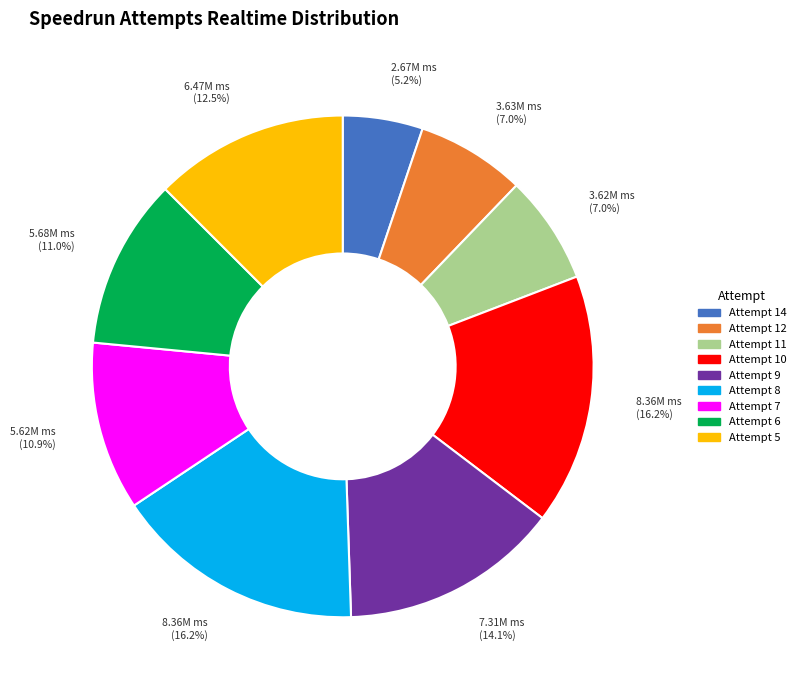

The Attempt 14 slice represents 5% of the pie. True or false?

True